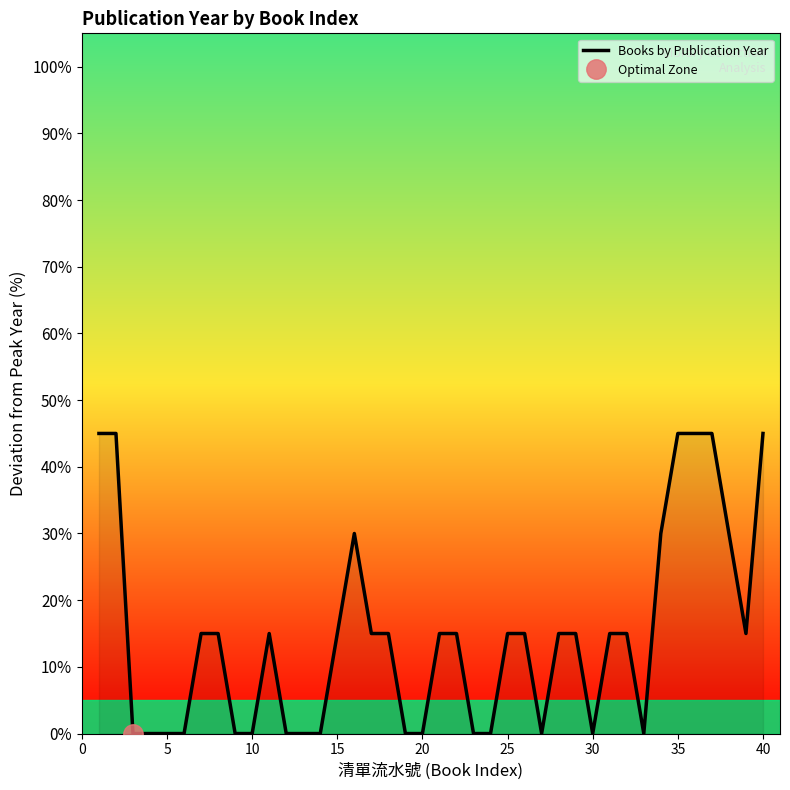

What value does the Books by Publication Year series have at 25, to the nearest 5?

15